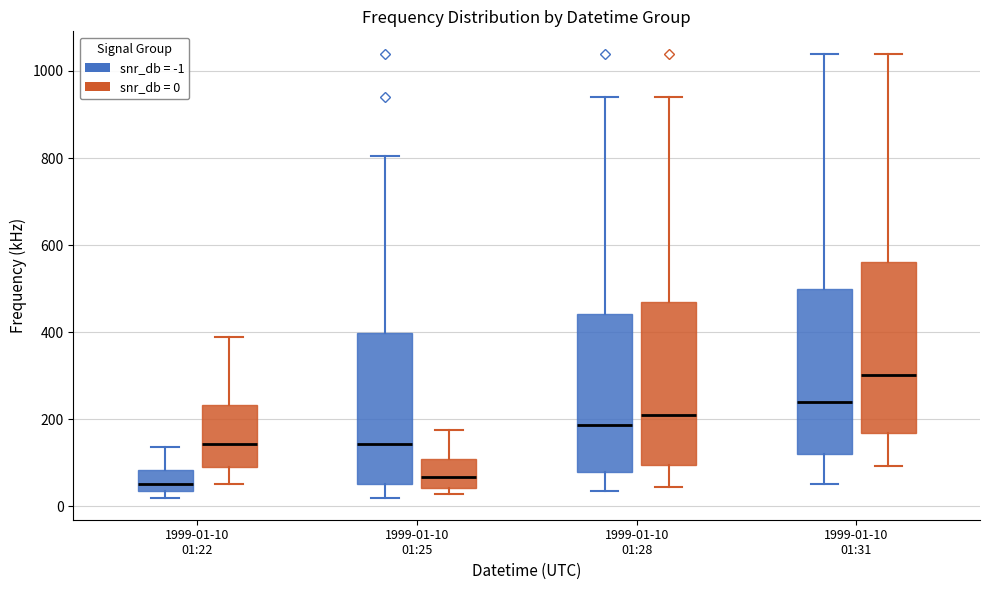

Where does the upper whisker of the box for 1999-01-10 01:25 (snr_db = 0) end on the y-axis? The values are not printed on the chart, so give them approximately, as read against the axis.

180